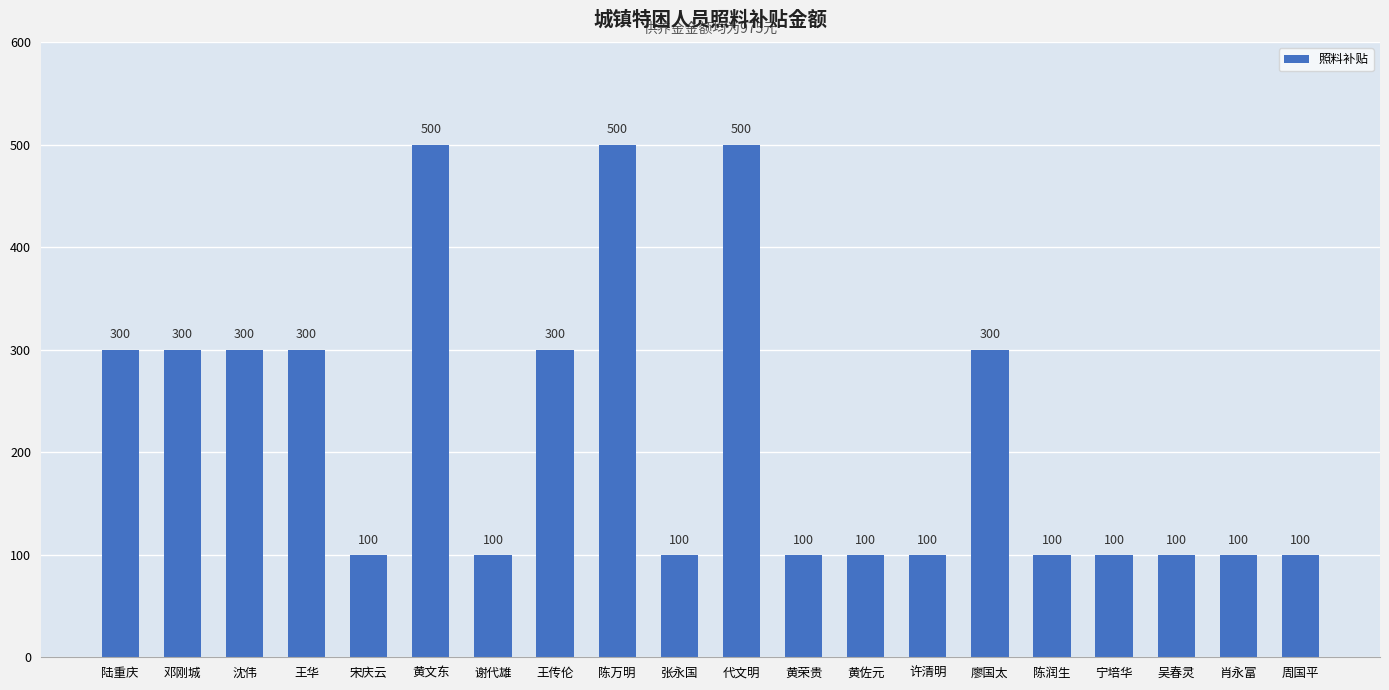

Which has a higher value, 邓刚城 or 黄佐元?

邓刚城